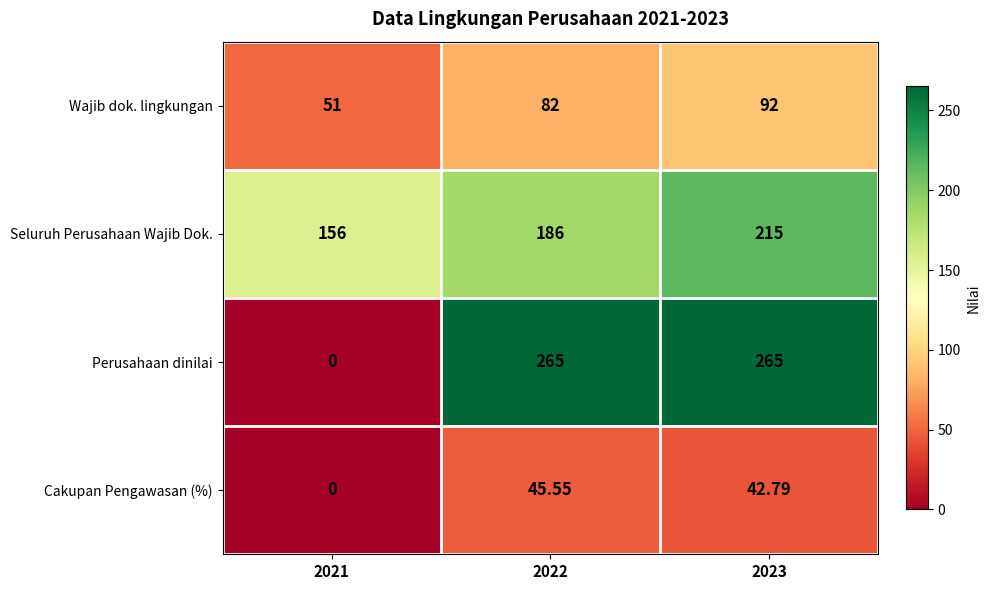

Which series has the widest spread of values?

Perusahaan dinilai